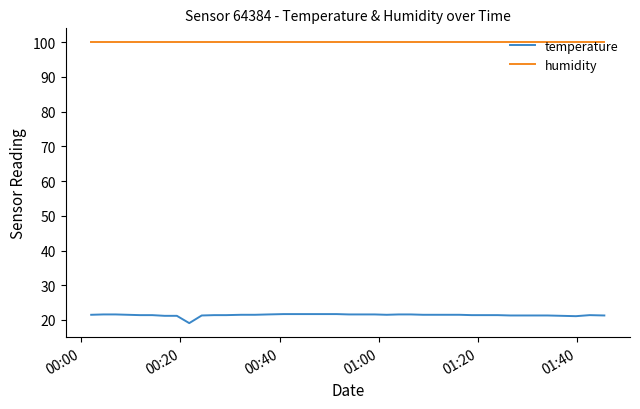

List the series in order of their overall mean, highest first.

humidity, temperature